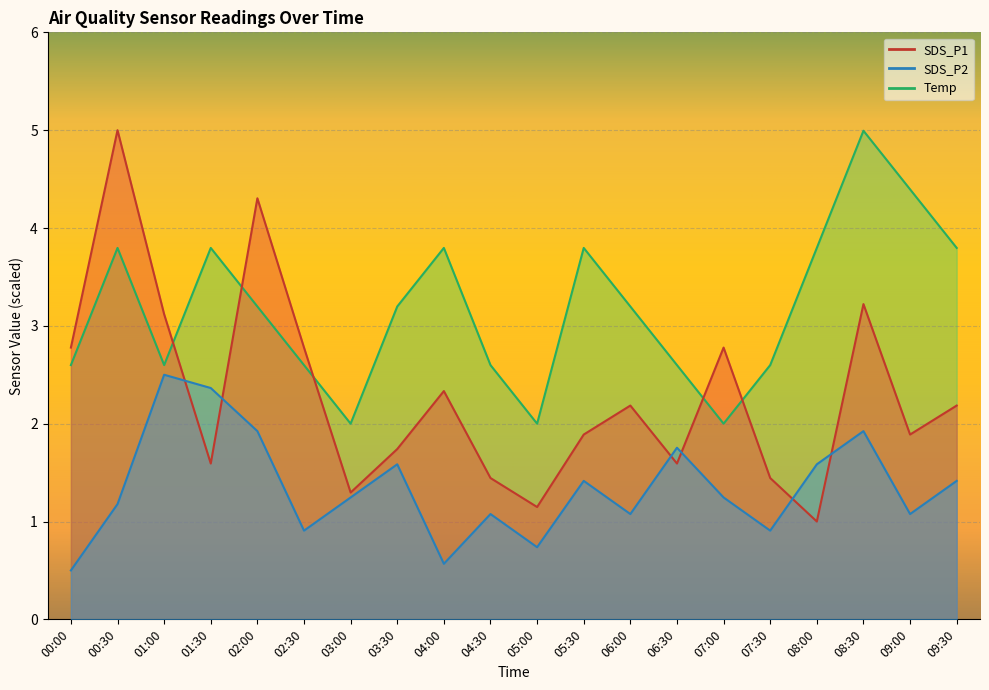

Which label corresponds to the smallest value in the chart?

00:00